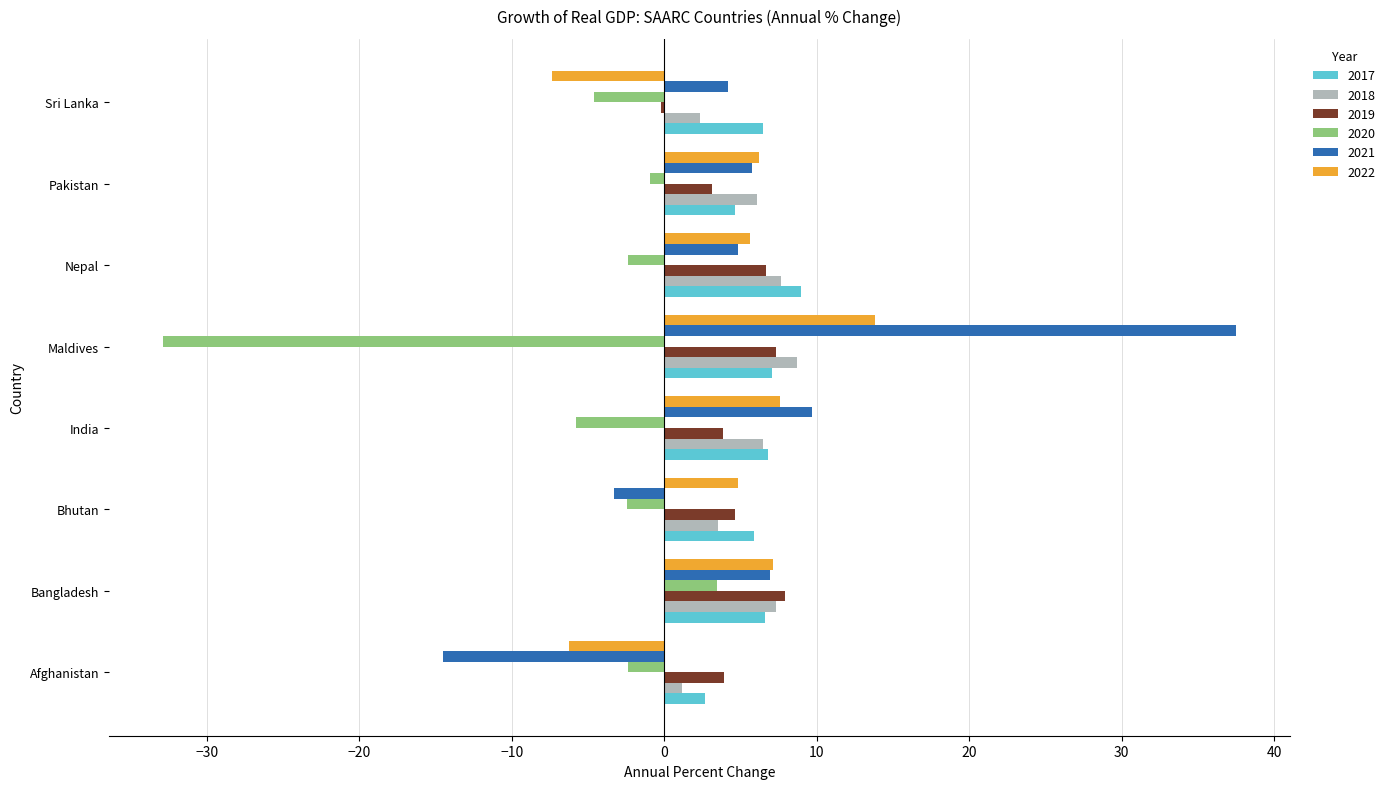

What is the maximum value for 2018?

8.7